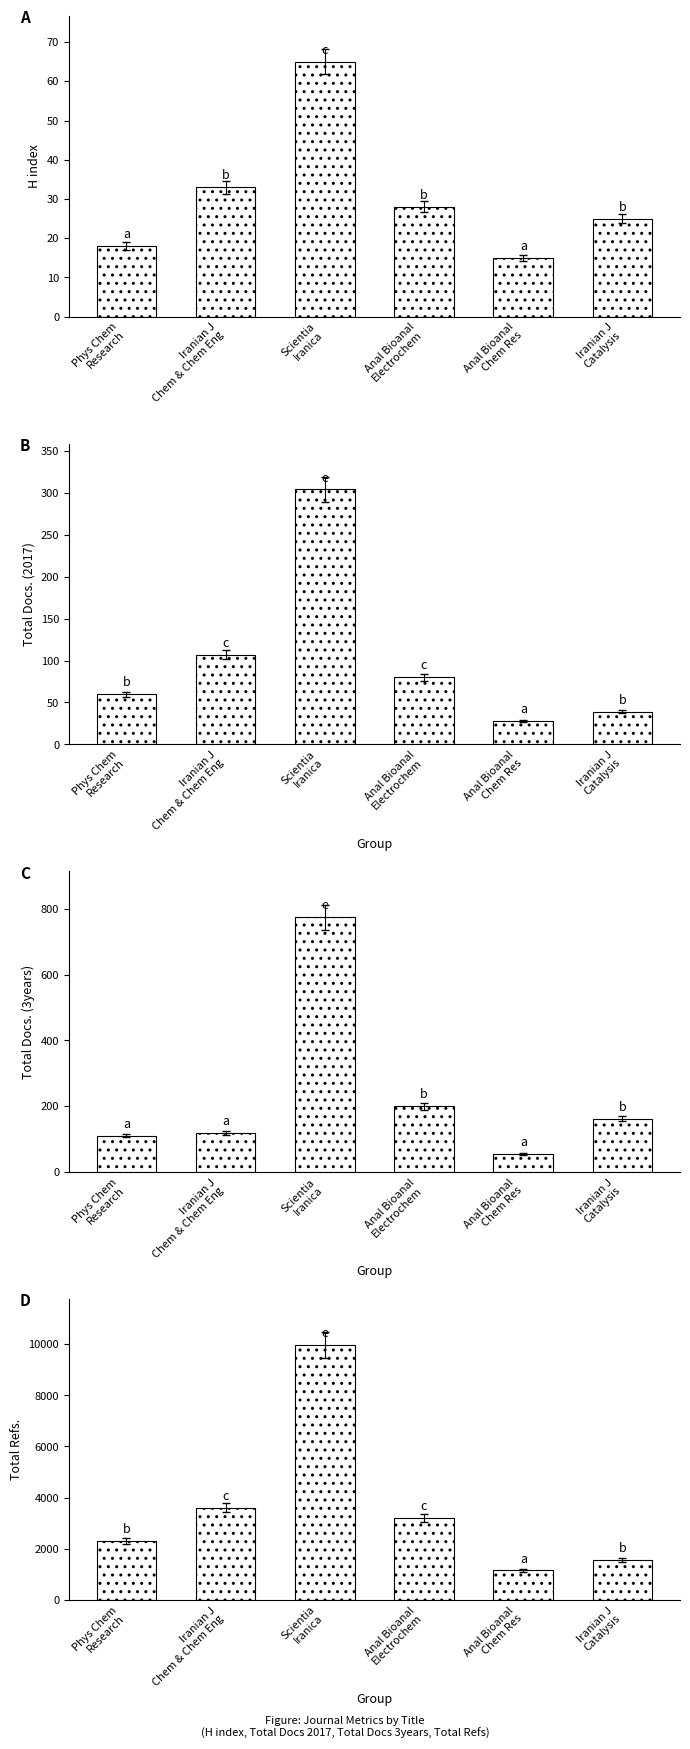

What is the minimum value for Total Docs. (2017)?

28